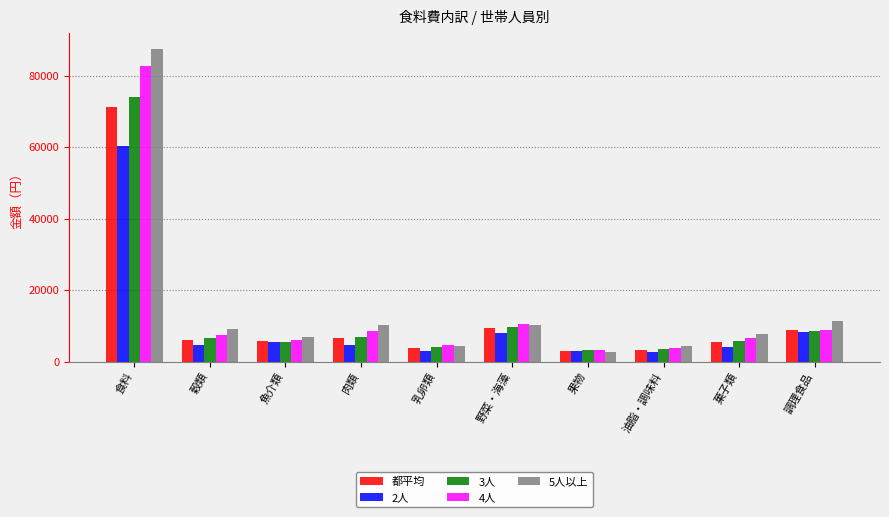

What is the maximum value for 都平均?

71282